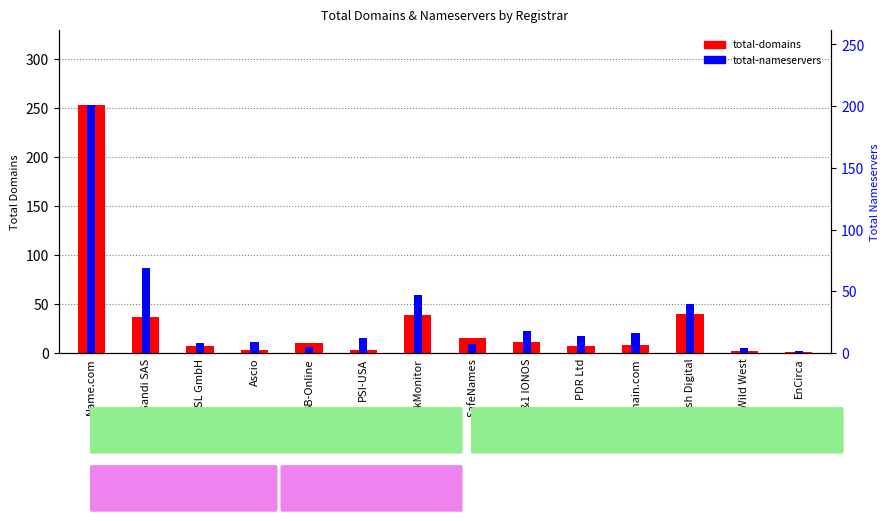

How many values in the total-nameservers series are below 14?

7